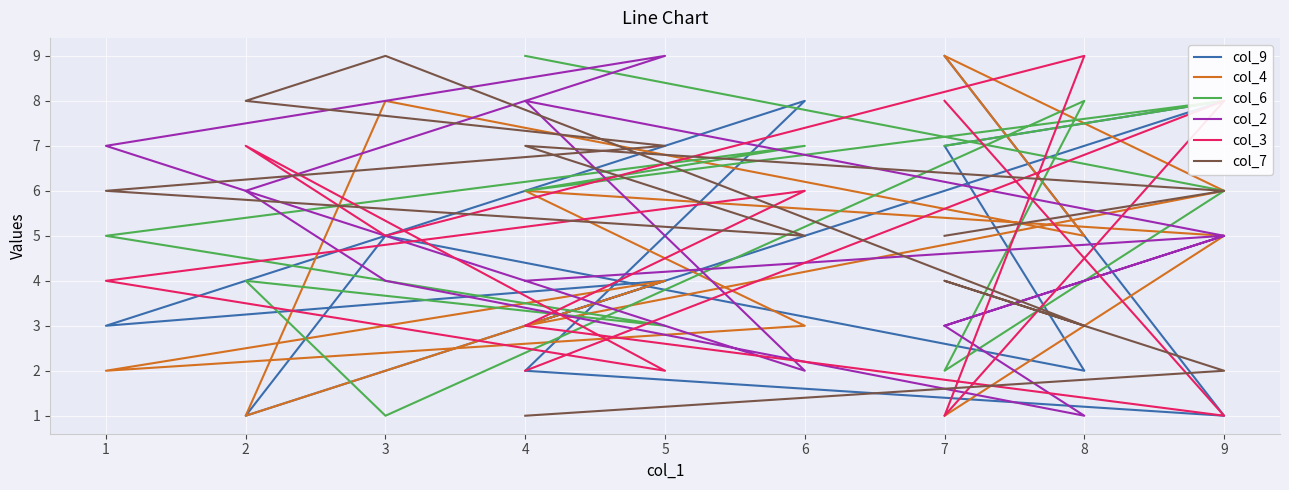

In col_6, how many points are higher than both neighbors (excluding endpoints)?

4